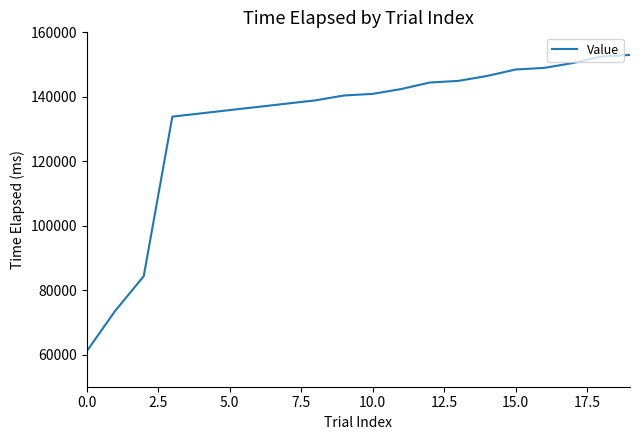

Does the chart display data point markers on the line(s)?

No